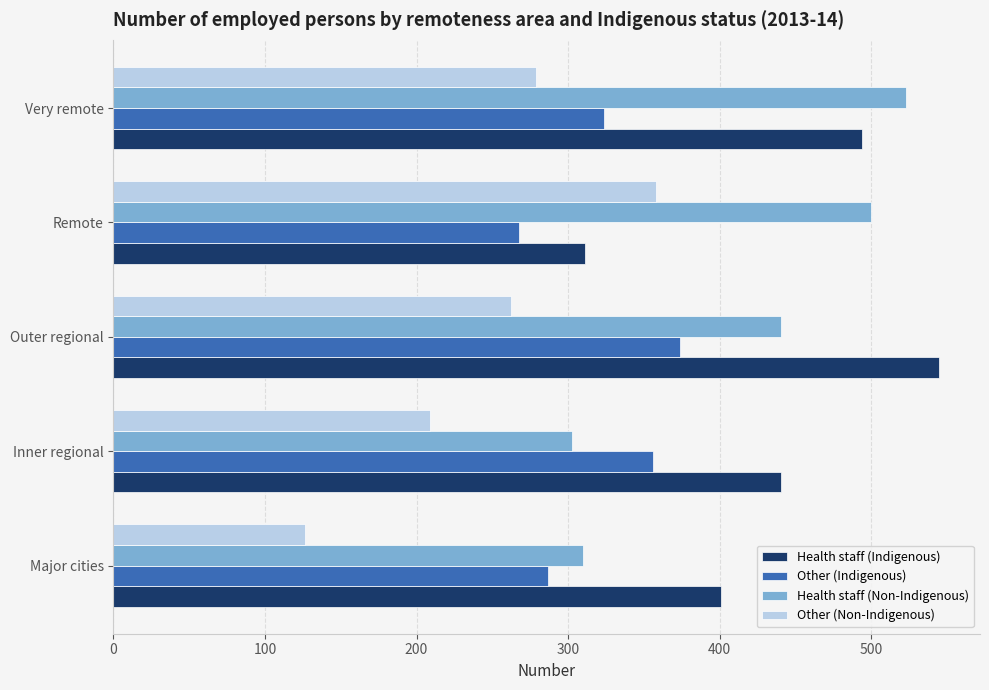

True or false: Health staff (Non-Indigenous) has a value of 718.9 at Outer regional.

False